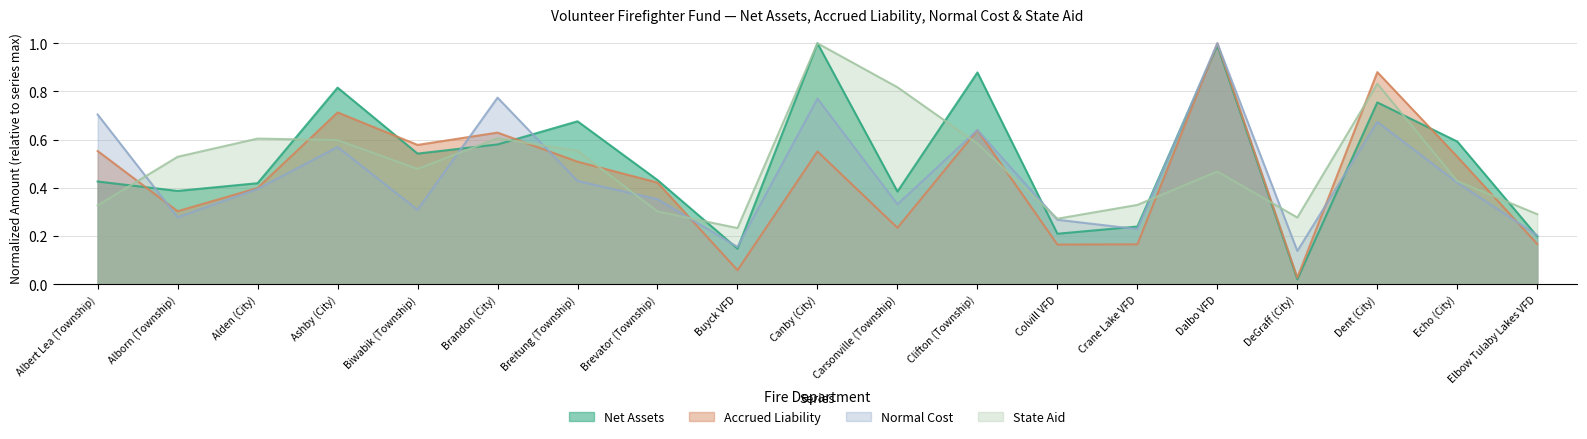

What is the sum of the Normal Cost values at DeGraff (City) and Ashby (City)?

0.7